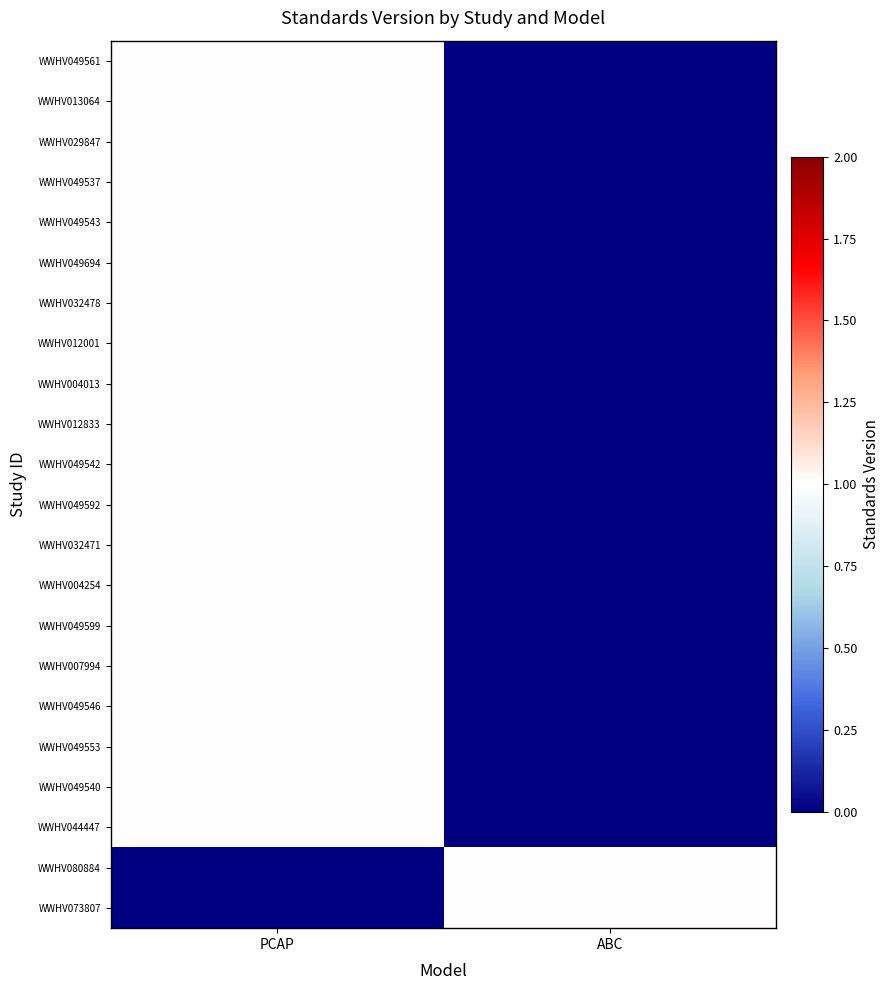

The value of WWHV032471 at PCAP is 1. True or false?

True